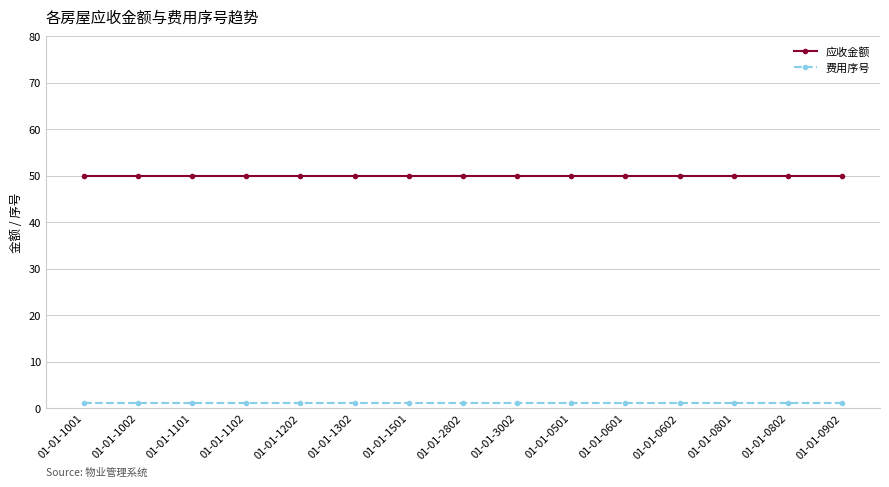

How many lines are shown in the chart?

2